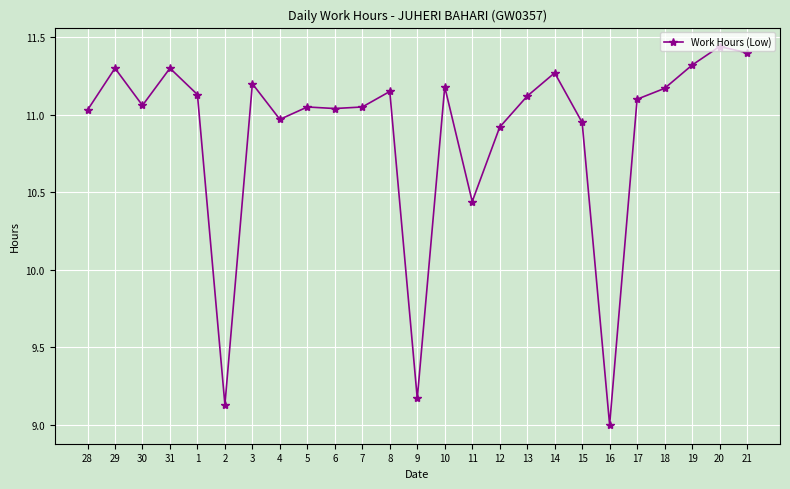

How many lines are shown in the chart?

1